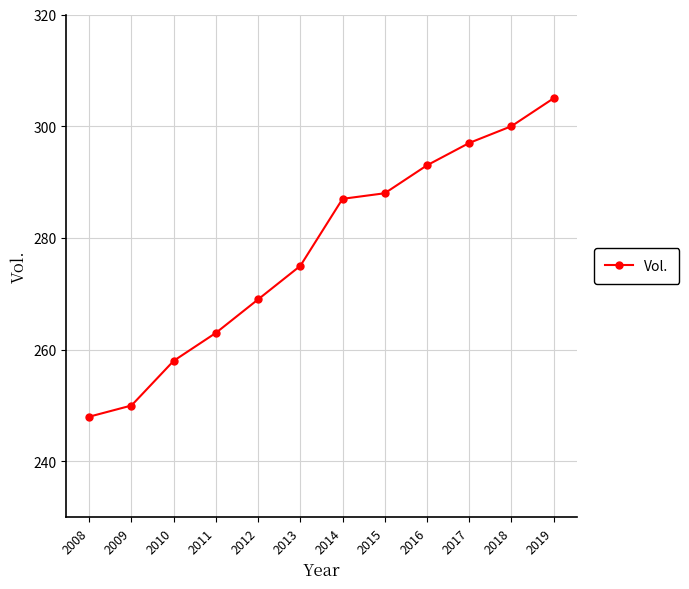

Rank the categories by value from lowest to highest.

2008, 2009, 2010, 2011, 2012, 2013, 2014, 2015, 2016, 2017, 2018, 2019